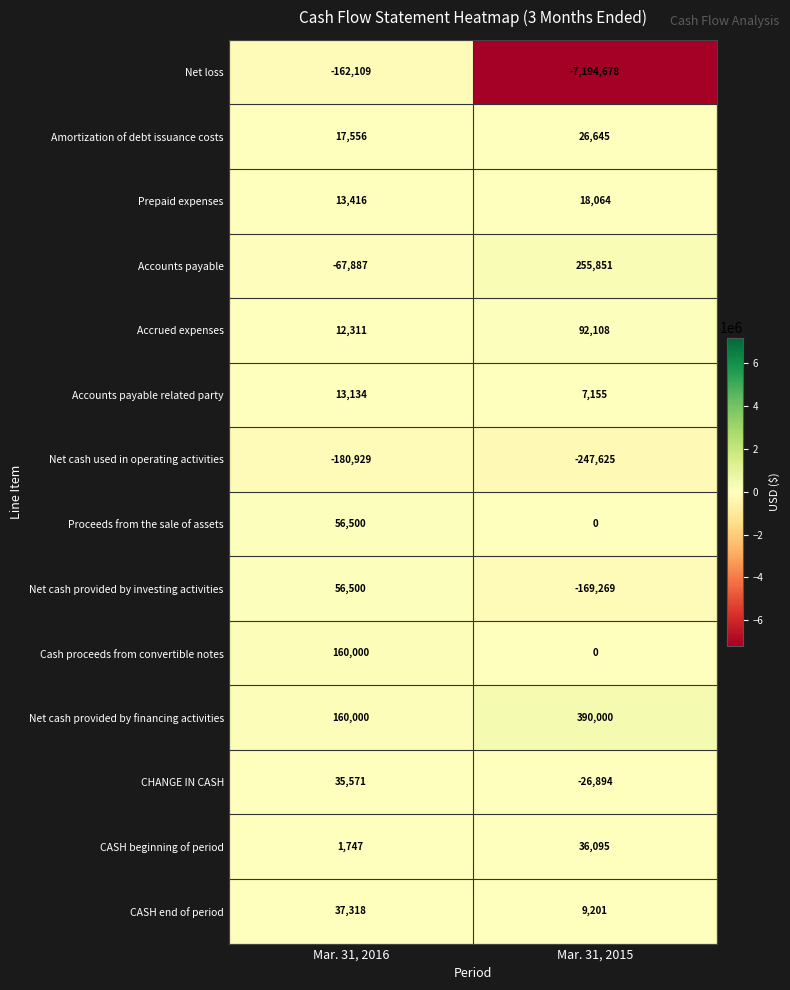

Is the value of Accounts payable at Mar. 31, 2015 greater than the value of Accounts payable related party at Mar. 31, 2016?

Yes